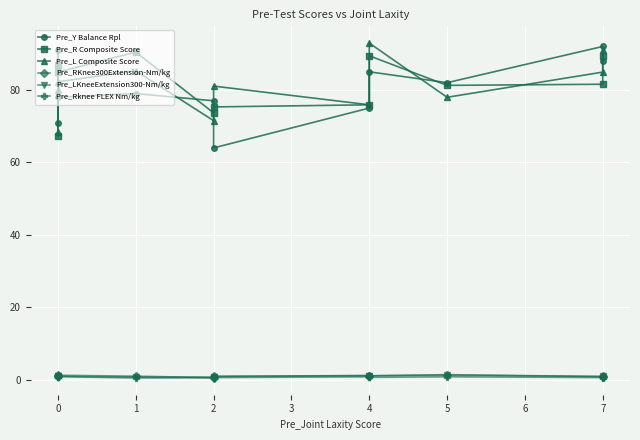

Does the chart display data point markers on the line(s)?

Yes